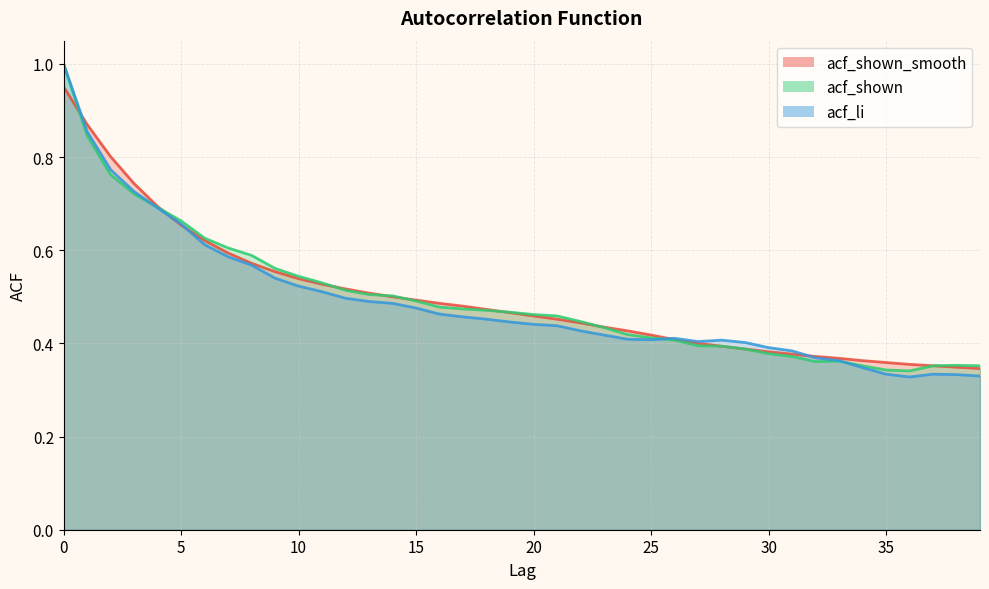

Which series has the largest total across all categories?

acf_shown_smooth